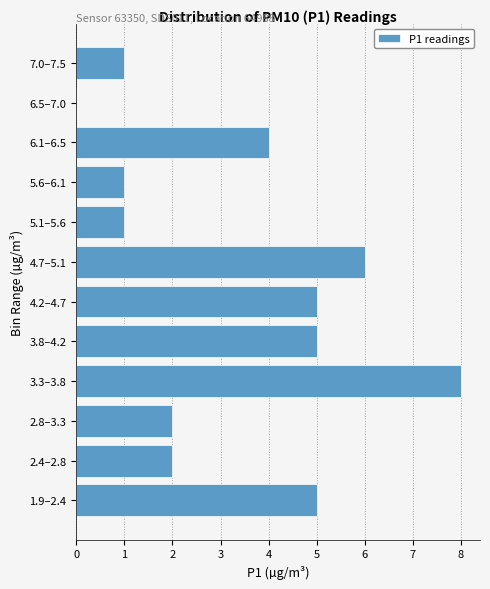

Reading top to bottom, extract all data points from this chart.

7.0–7.5=1	6.5–7.0=0	6.1–6.5=4	5.6–6.1=1	5.1–5.6=1	4.7–5.1=6	4.2–4.7=5	3.8–4.2=5	3.3–3.8=8	2.8–3.3=2	2.4–2.8=2	1.9–2.4=5